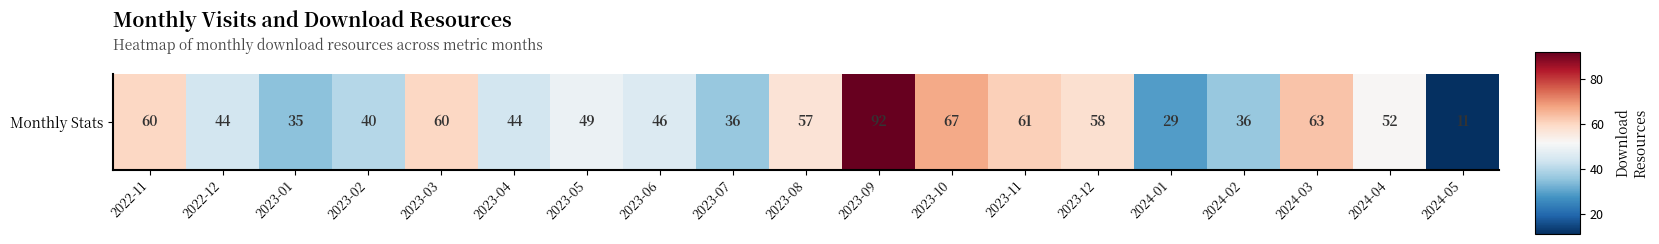

At which category does the chart reach its minimum across all series?

2024-05